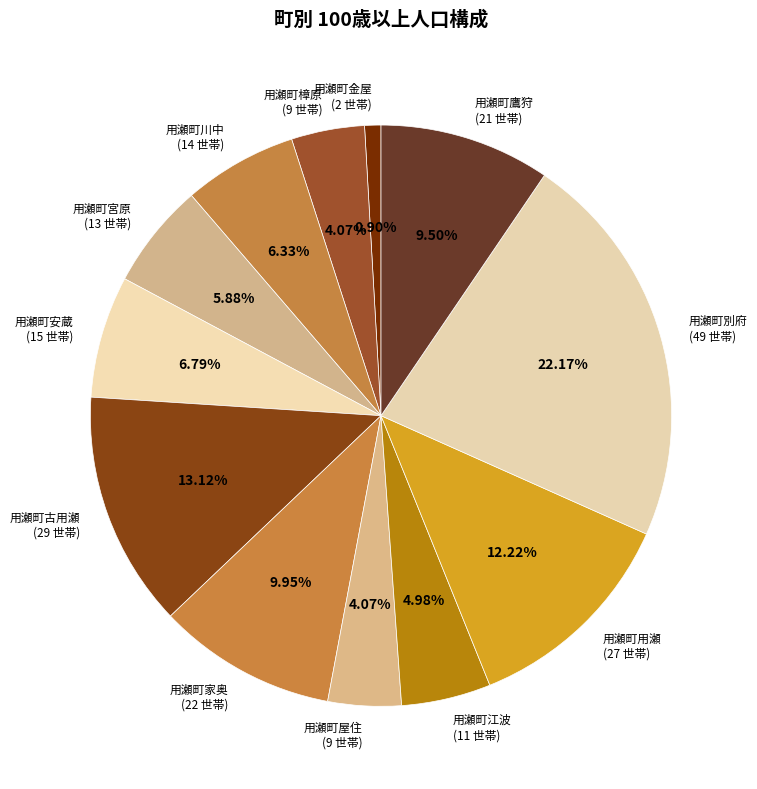

Is there any slice that represents more than half of the pie?

No